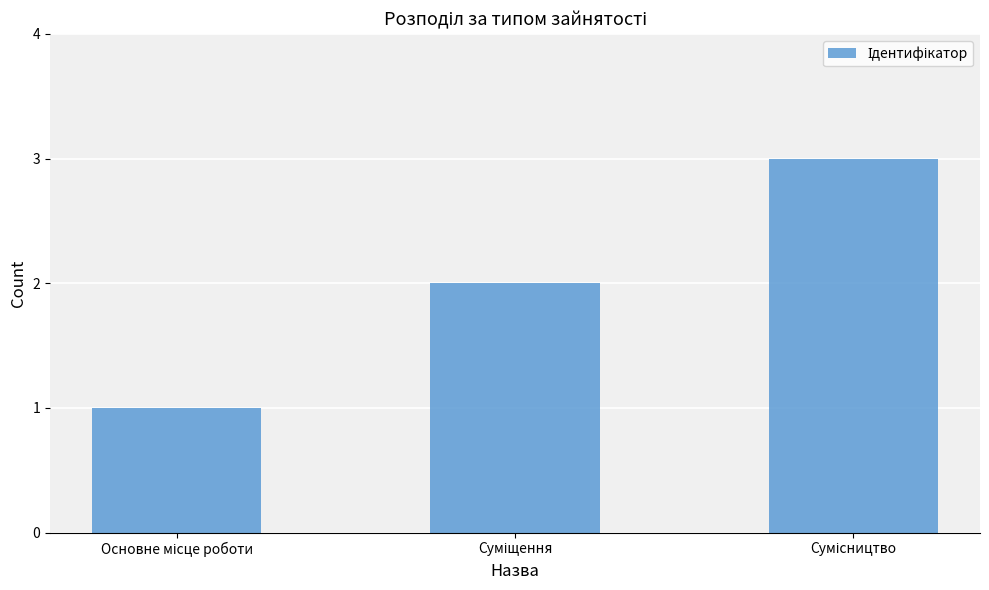

What is the sum of all values?

6